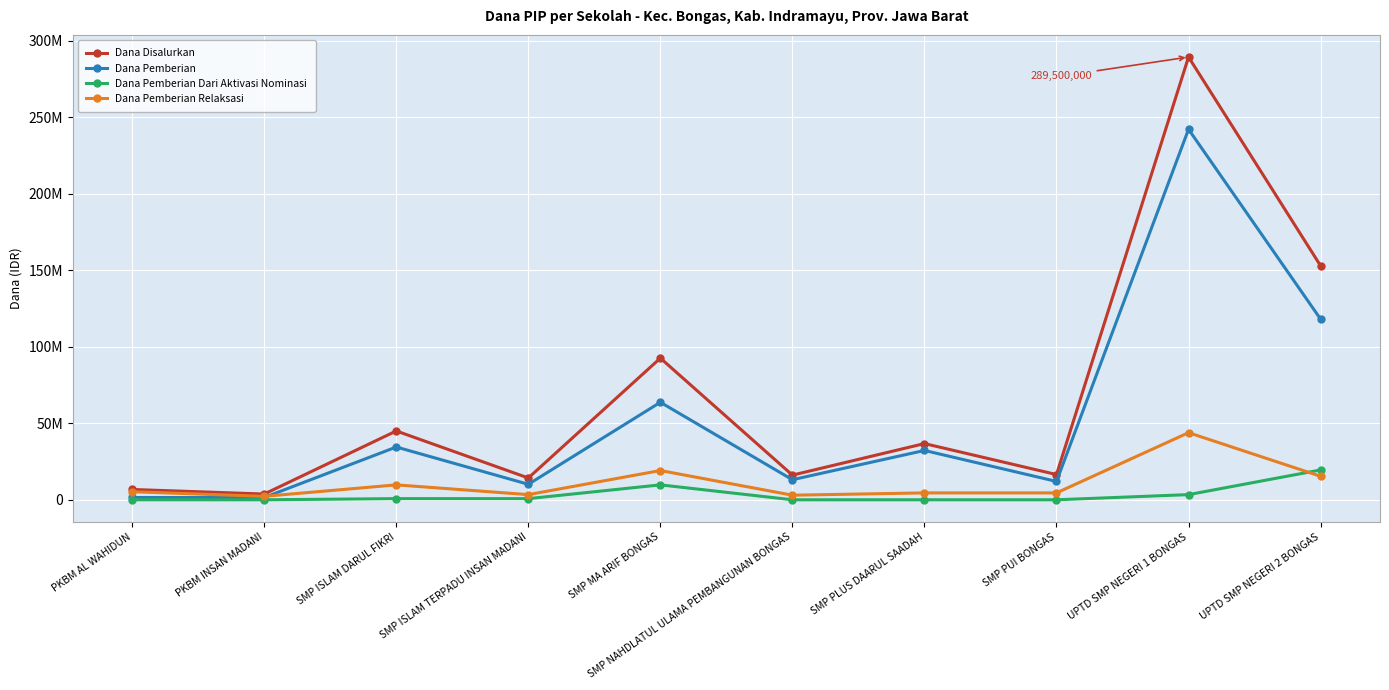

Is the value of Dana Pemberian Dari Aktivasi Nominasi at SMP MA ARIF BONGAS greater than the value of Dana Pemberian Relaksasi at SMP PLUS DAARUL SAADAH?

Yes